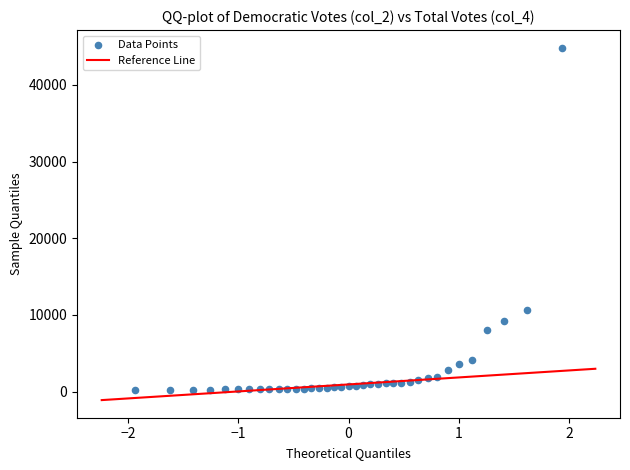

What is the range of Y values (max minus min)?

44658